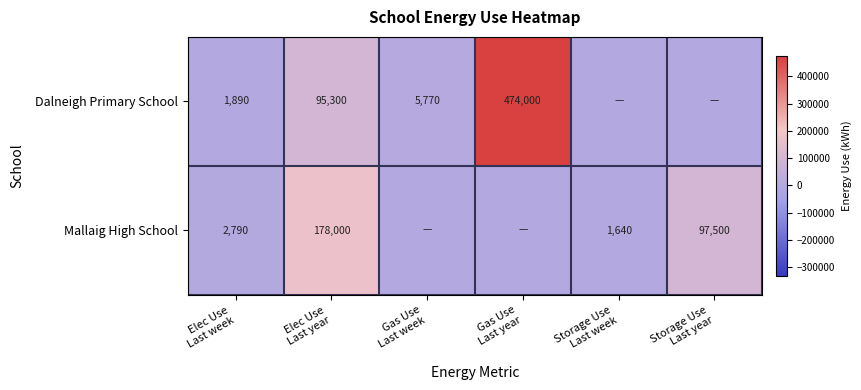

Is the value of Dalneigh Primary School at Storage Use Last year greater than the value of Mallaig High School at Gas Use Last week?

No